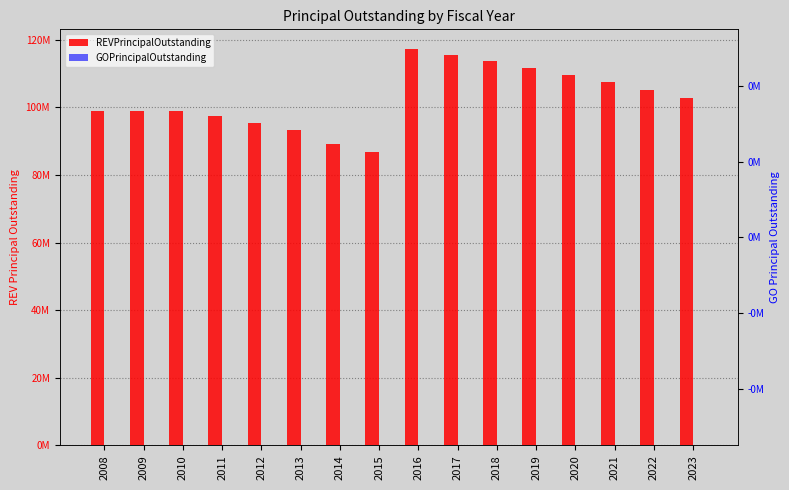

What is the difference between the maximum and minimum values in the REVPrincipalOutstanding series?

30435000